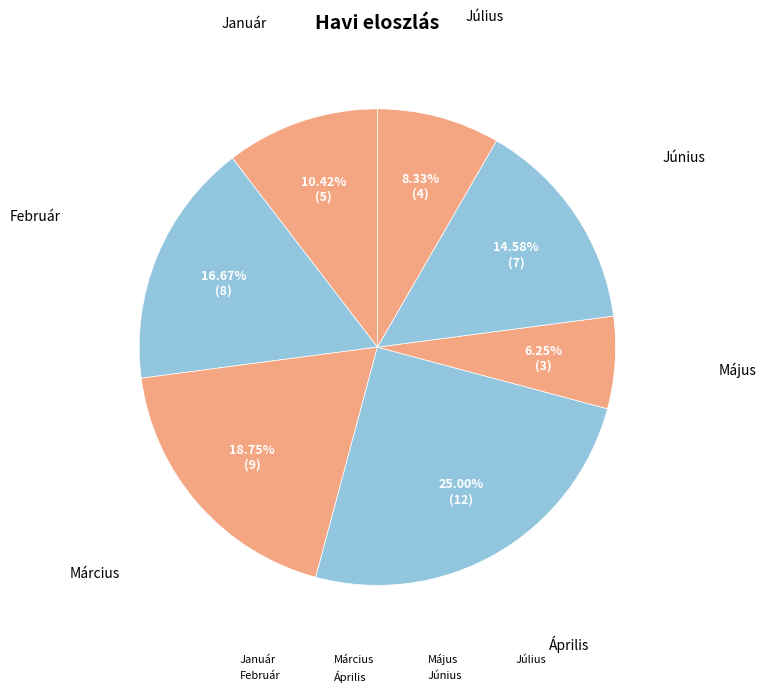

To the nearest percent, what is the average slice percentage?

14%